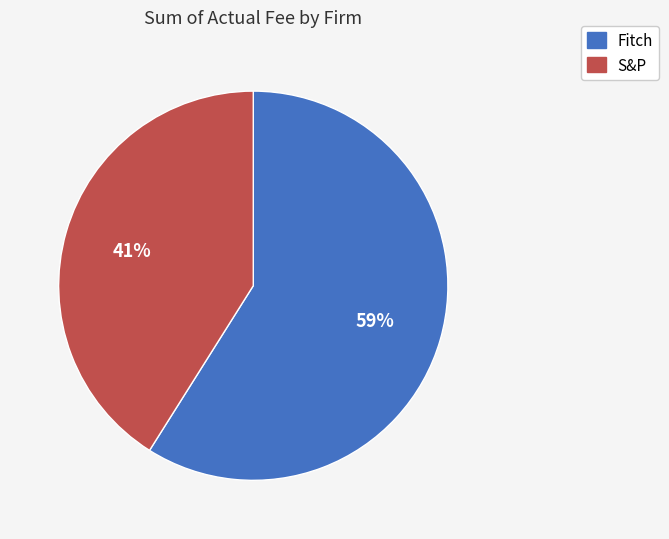

What is the largest slice in the pie chart?

Fitch